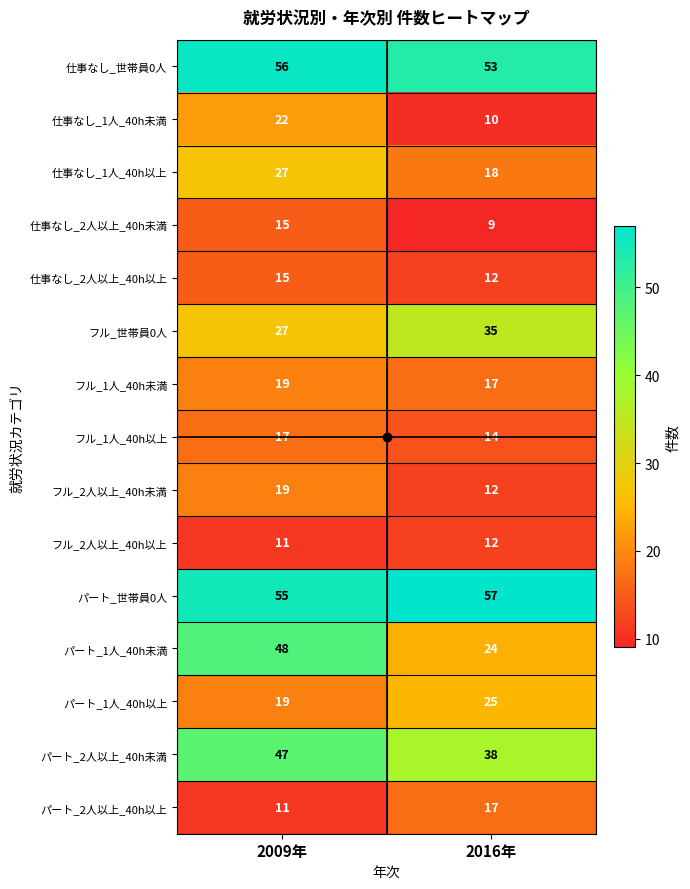

What is the average value of the 仕事なし_2人以上_40h以上 series?

14